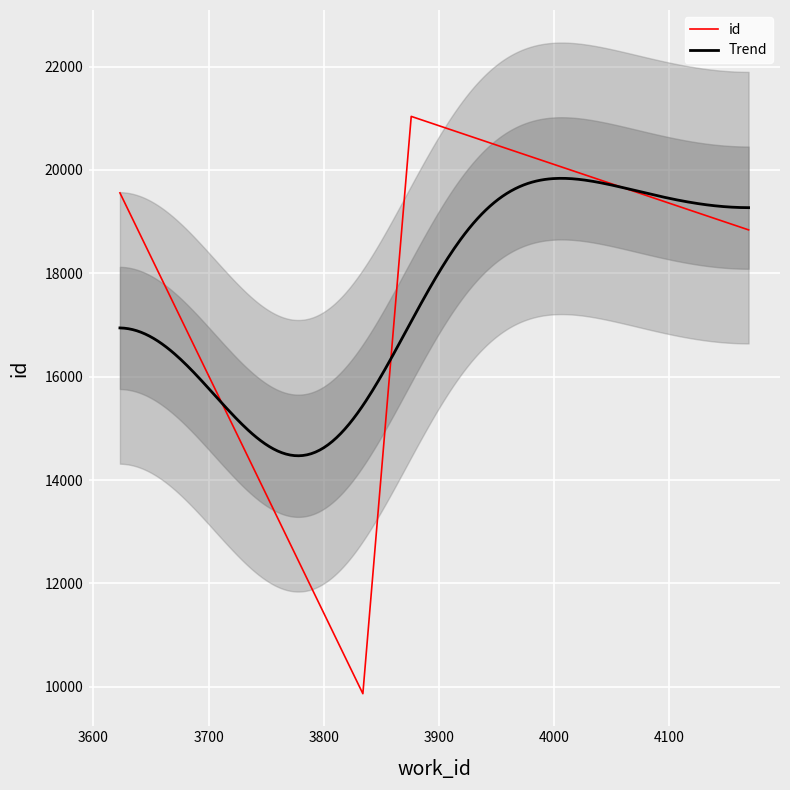

At which category does the chart reach its peak across all series?

3876